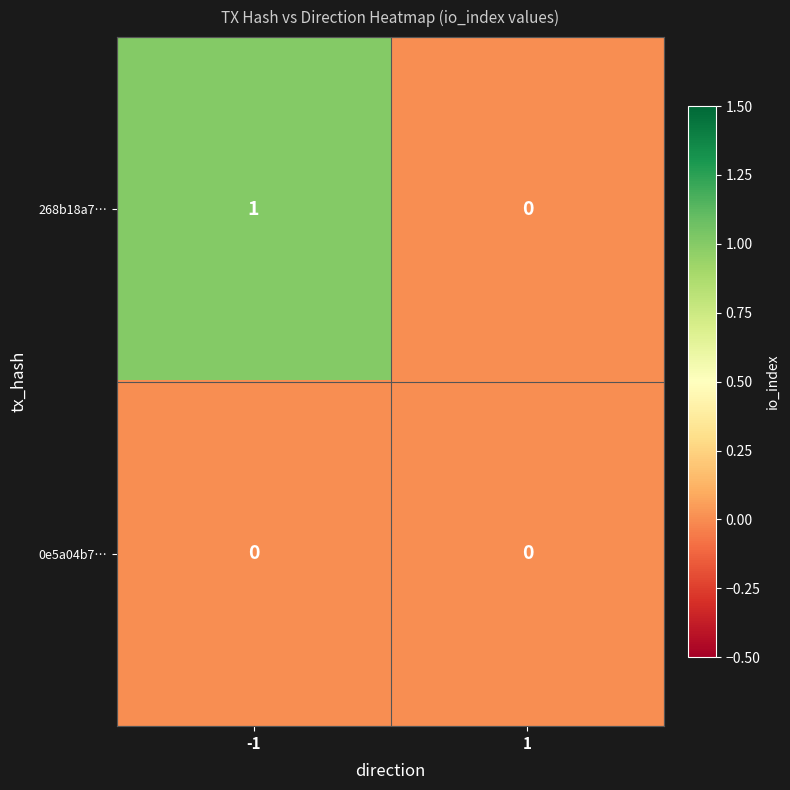

Is it true that 0e5a04b7… equals 0 at 1?

True